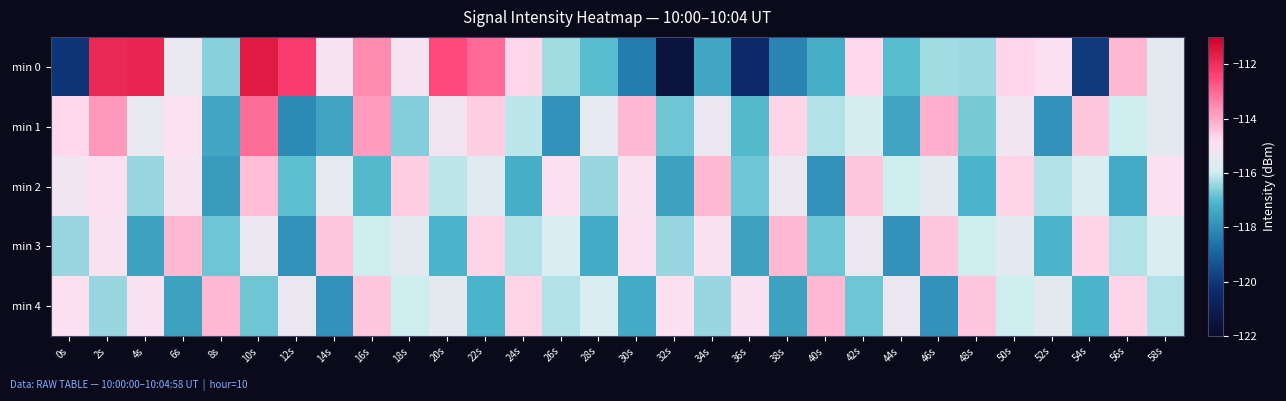

What is the difference between the highest and lowest values at 12s?

5.8